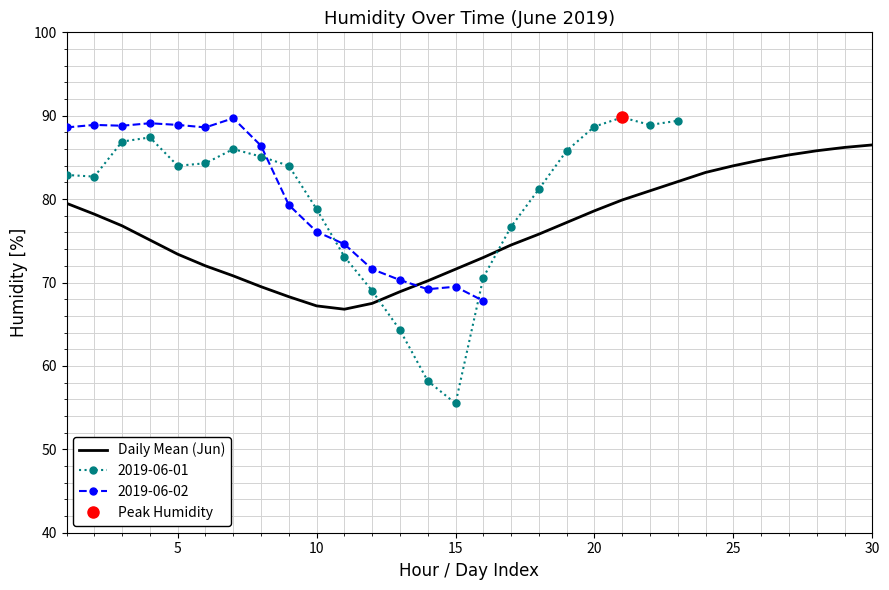

What is the minimum value for Daily Mean (Jun)?

66.8